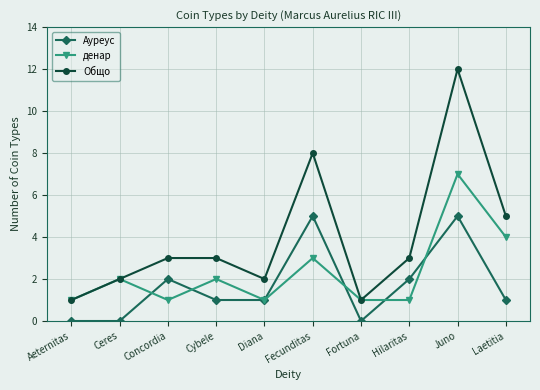

What is the value of the Общо point at the 9th from the left?

12